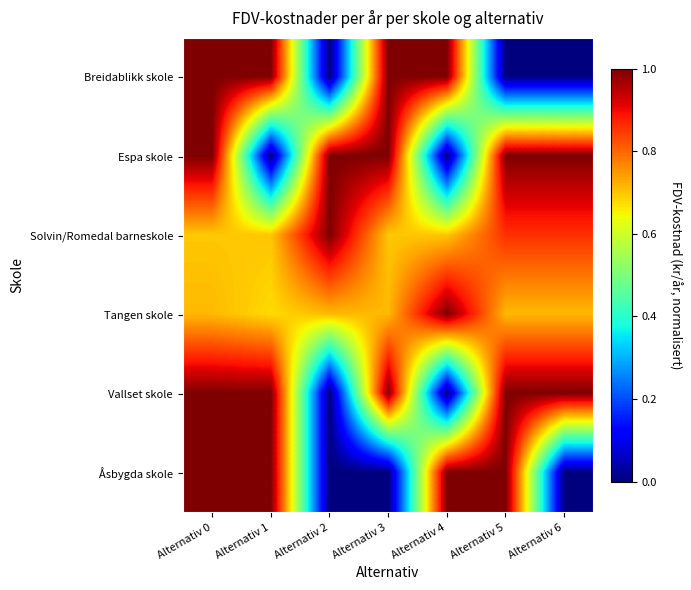

At how many categories does at least one series exceed 0?

7